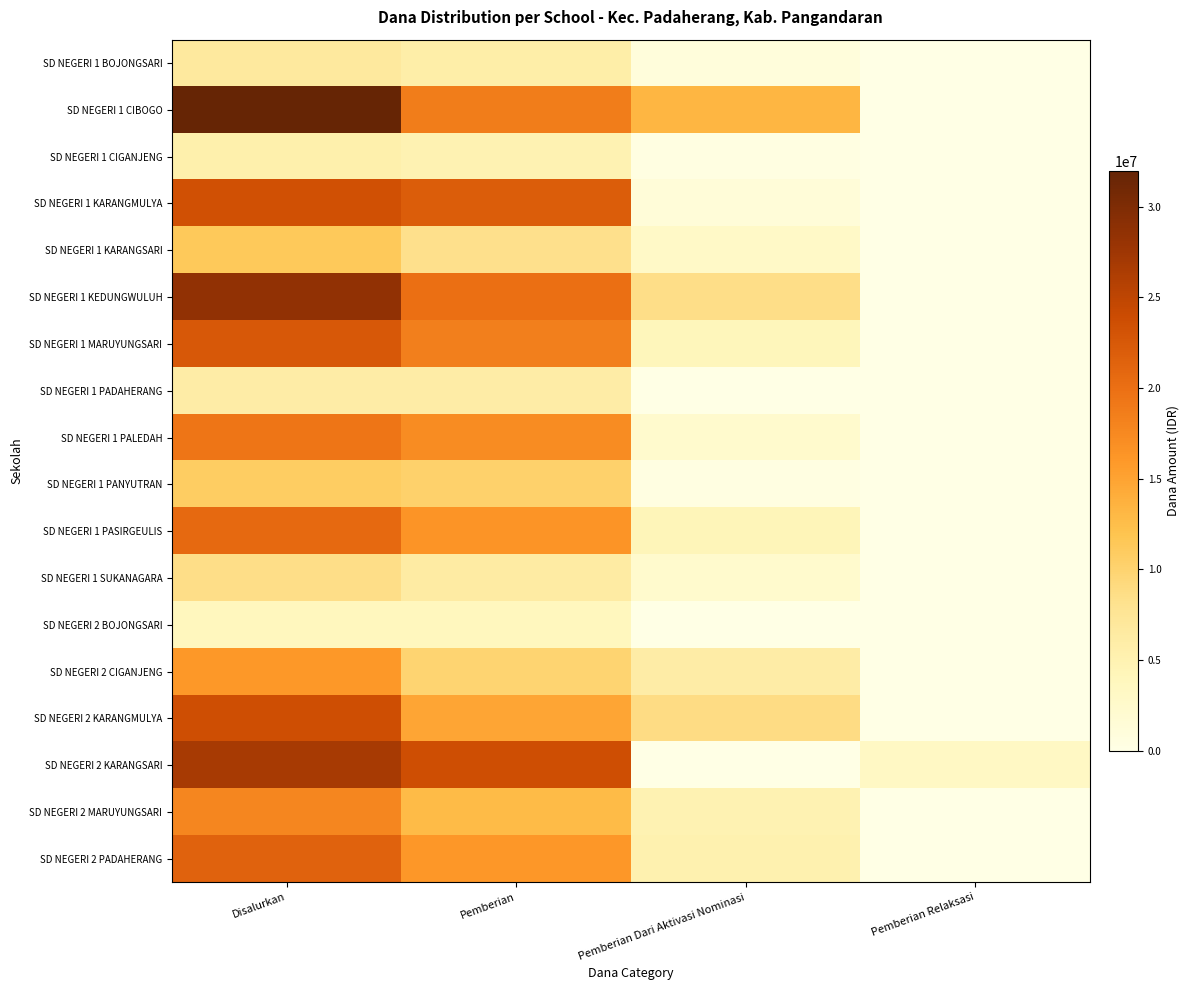

What is the spread (max minus min) of values at Pemberian Dari Aktivasi Nominasi?

13275000